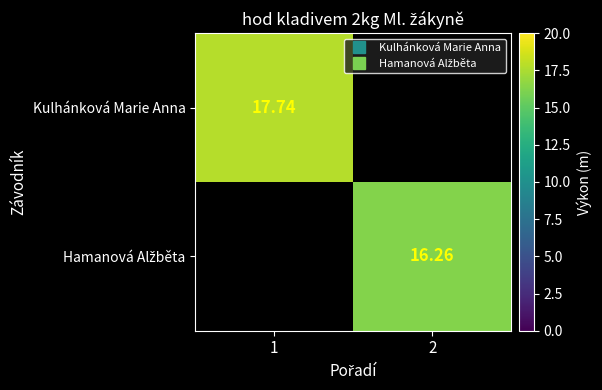

At which label does Hamanová Alžběta reach its minimum?

1